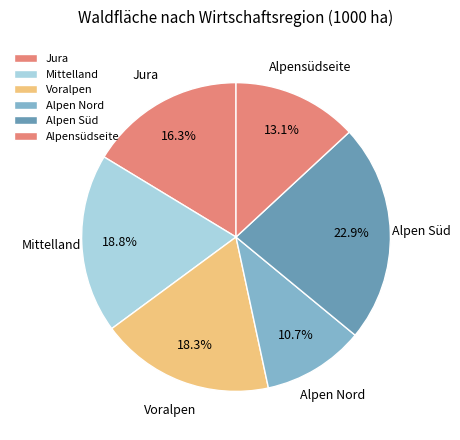

Approximately how many times larger is the value at Voralpen compared to Alpen Süd?

0.8